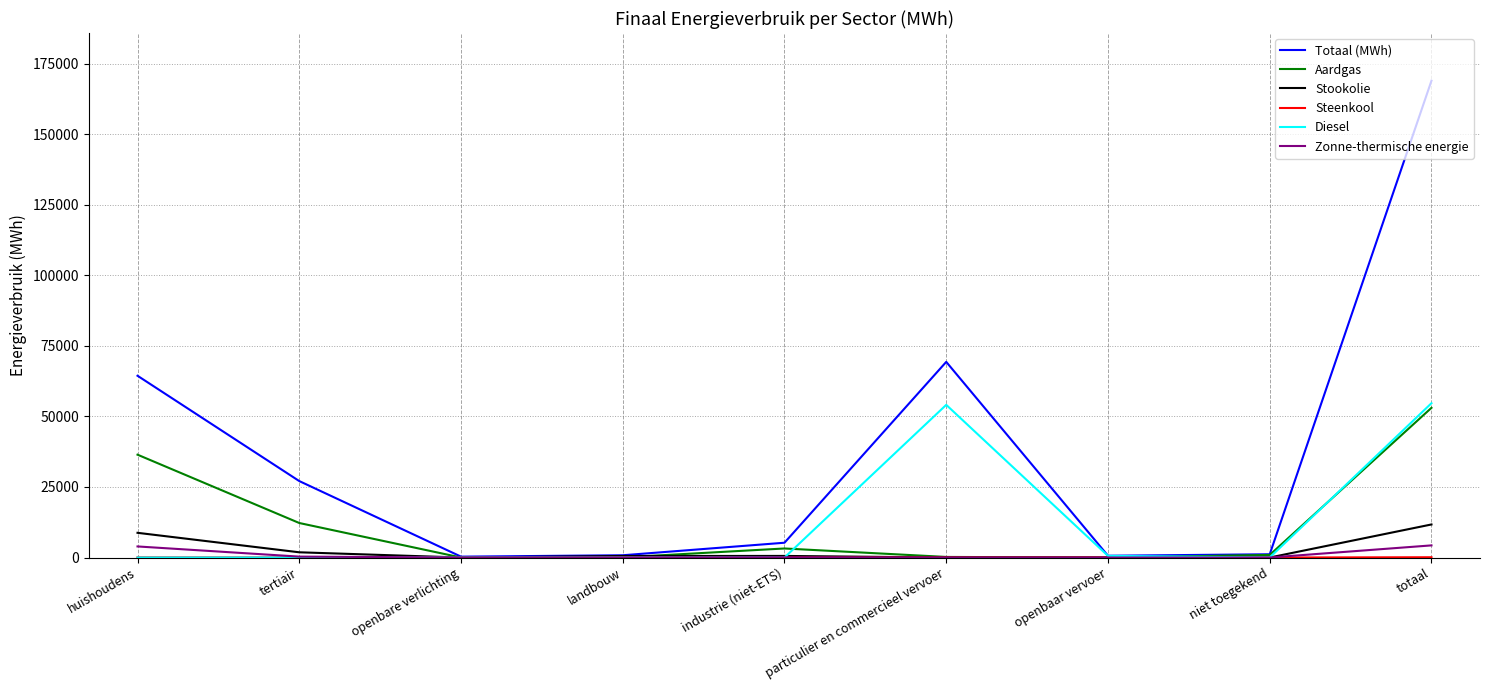

At which category is the sum across all series the highest?

totaal